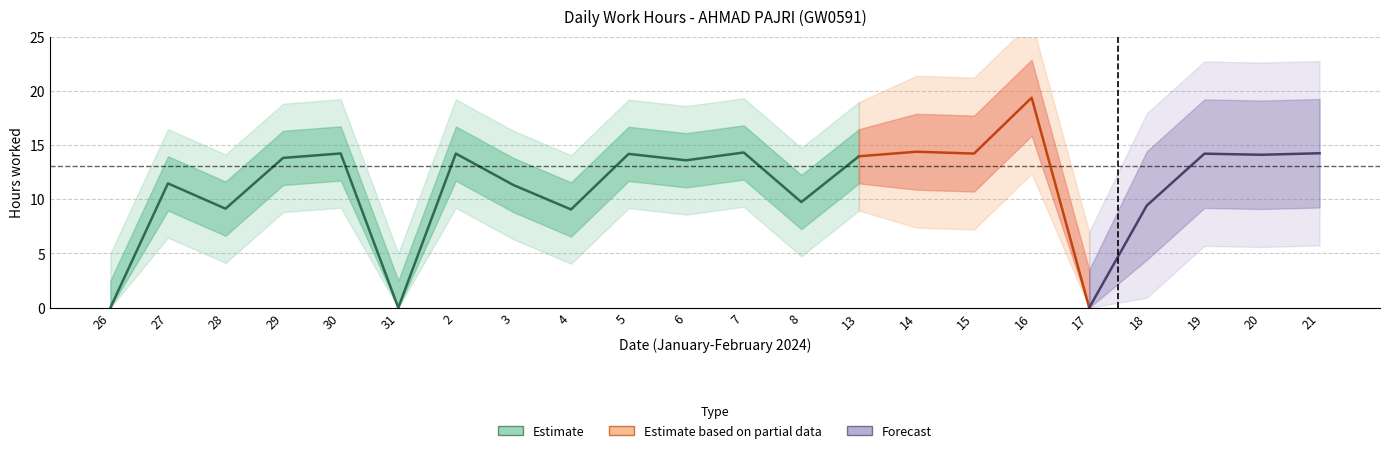

Does the chart display data point markers on the line(s)?

No